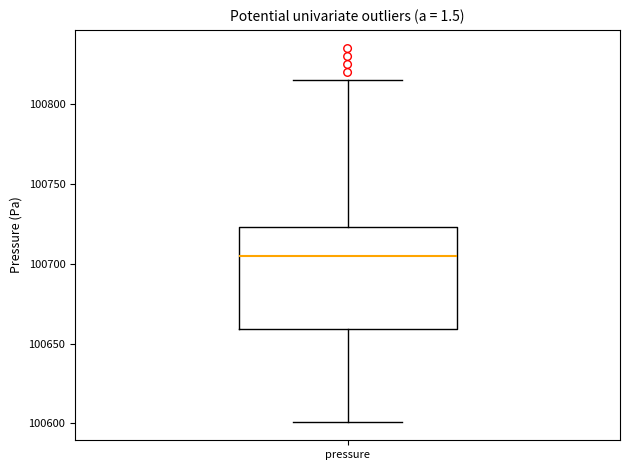

Read this box plot against the y-axis: the position of the median line, the range covered by the box, and the ends of both whiskers. The values are not printed on the chart, so give them approximately, as read against the axis.

median 100705, box 100660 to 100725, whiskers 100600 to 100815